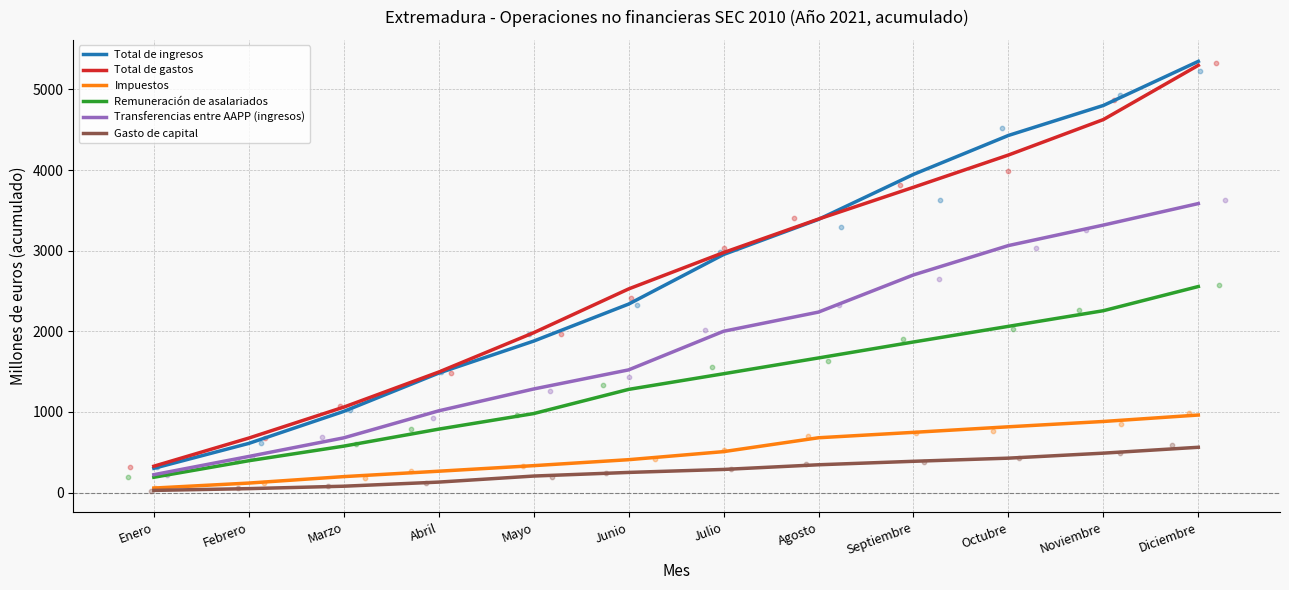

At how many categories does at least one series exceed 3460?

4